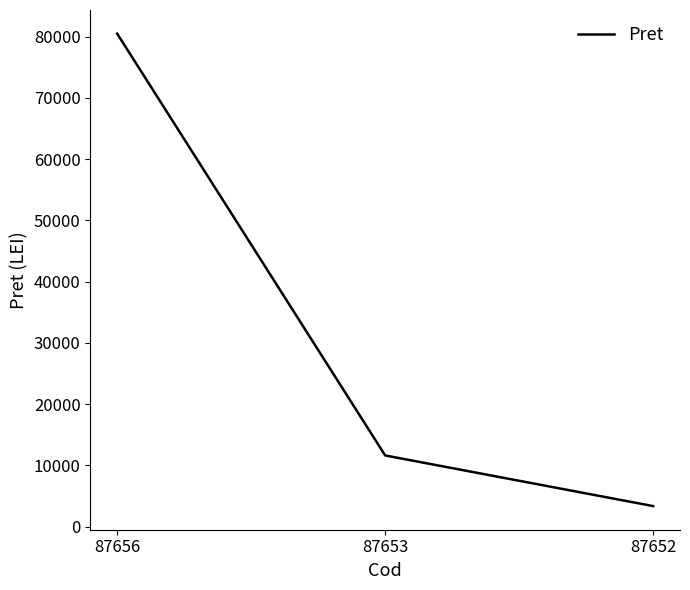

What is the difference between the maximum and minimum values?

77154.7